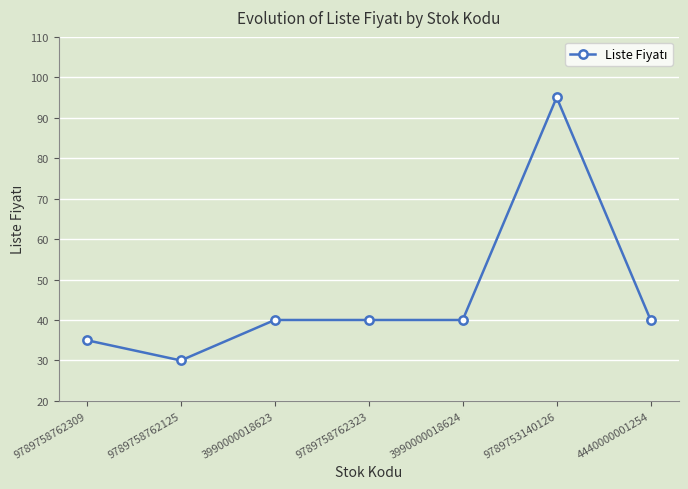

The chart shows a value of 40 at 4440000001254. True or false?

True